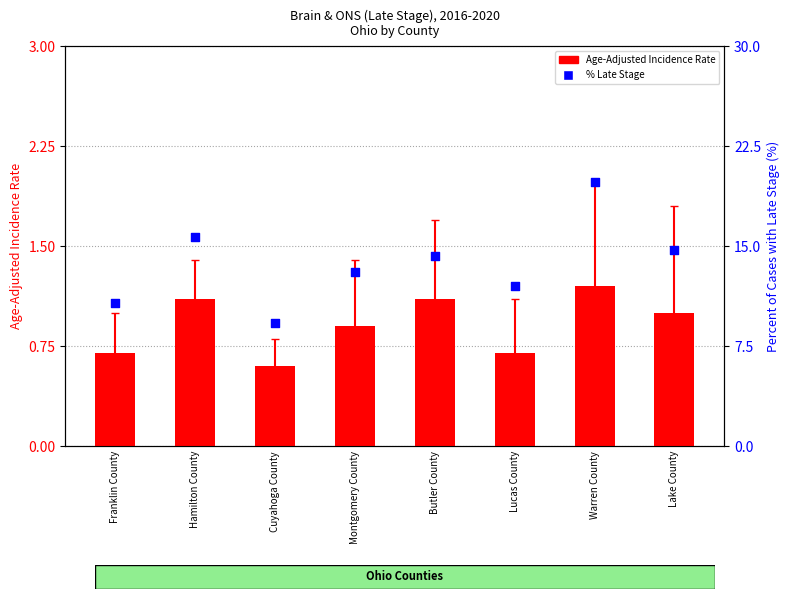

Is the value of % Late Stage at Warren County greater than the value of Age-Adjusted Rate at Butler County?

Yes